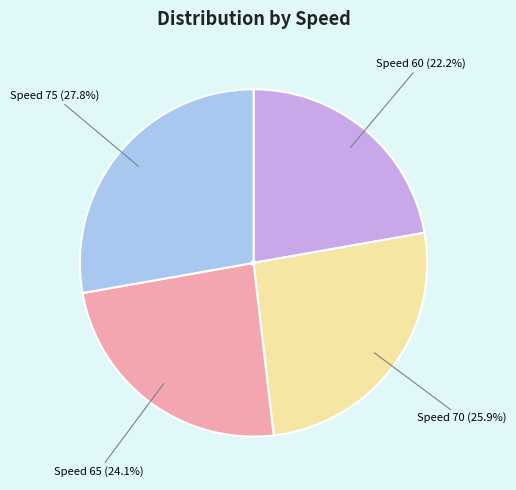

Do Speed 60 (22.2%) and Speed 65 (24.1%) together represent more than half of the pie?

No